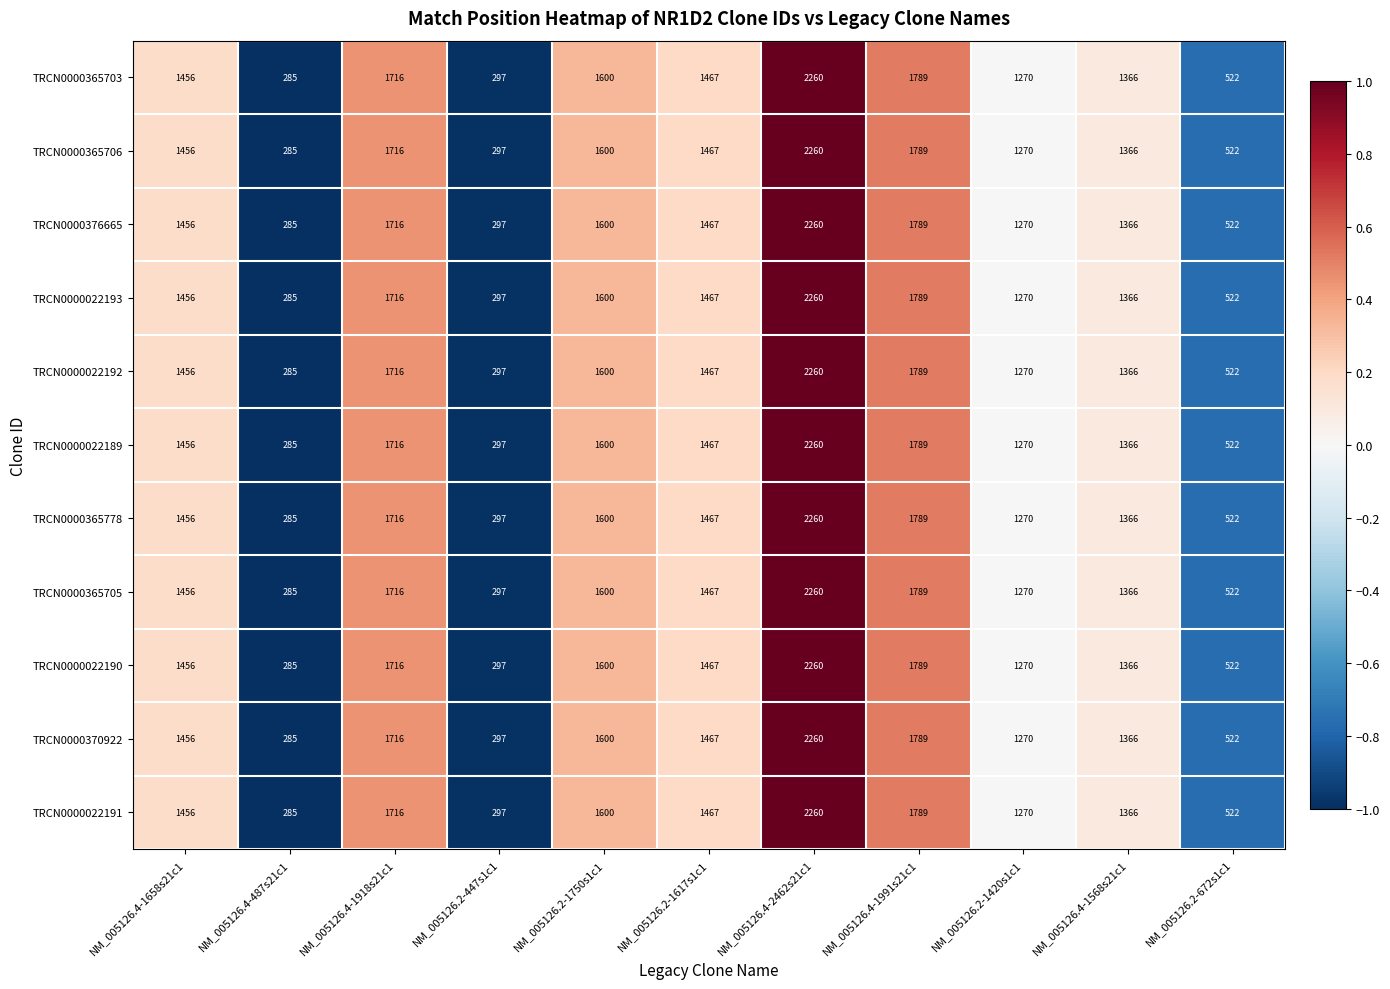

The value of TRCN0000365705 at NM_005126.2-672s1c1 is 911. True or false?

False